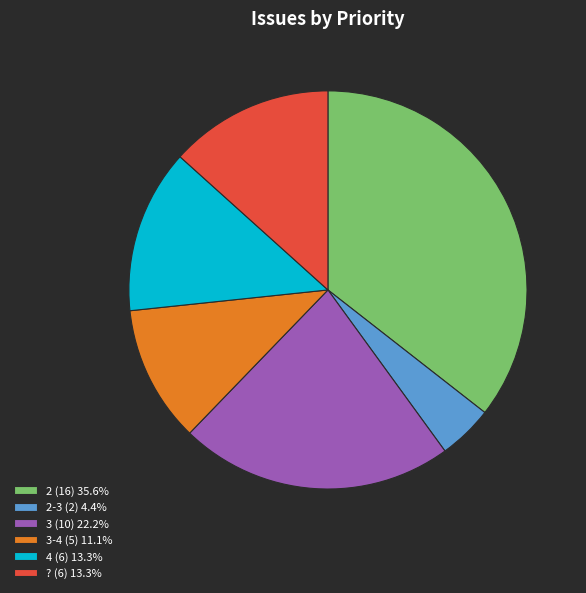

Is there a majority slice in this chart?

No